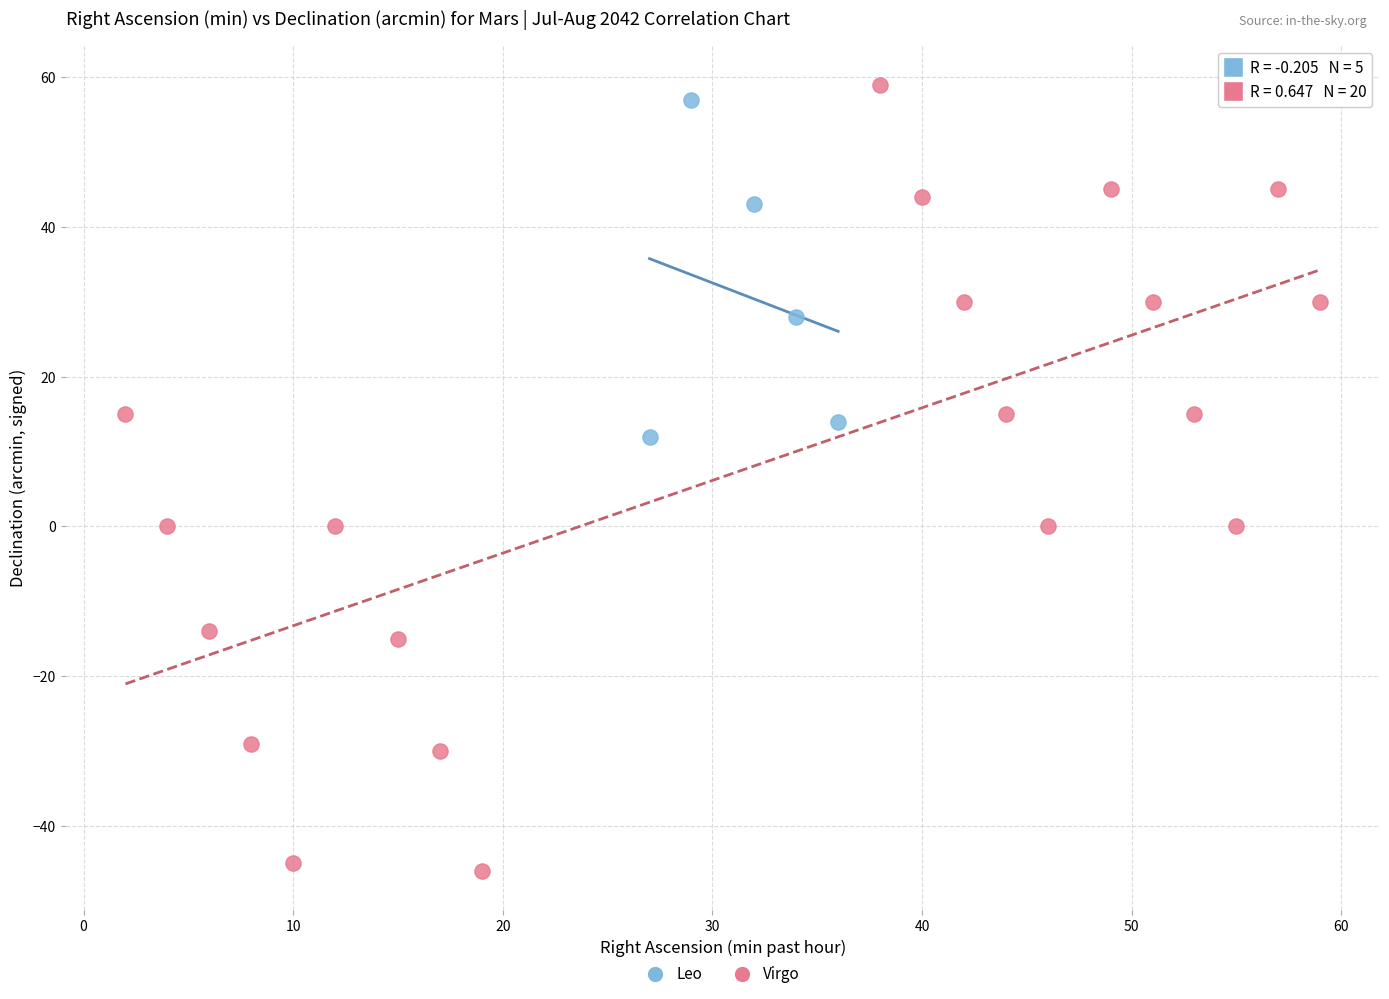

Which series contains the lowest Y value?

Virgo